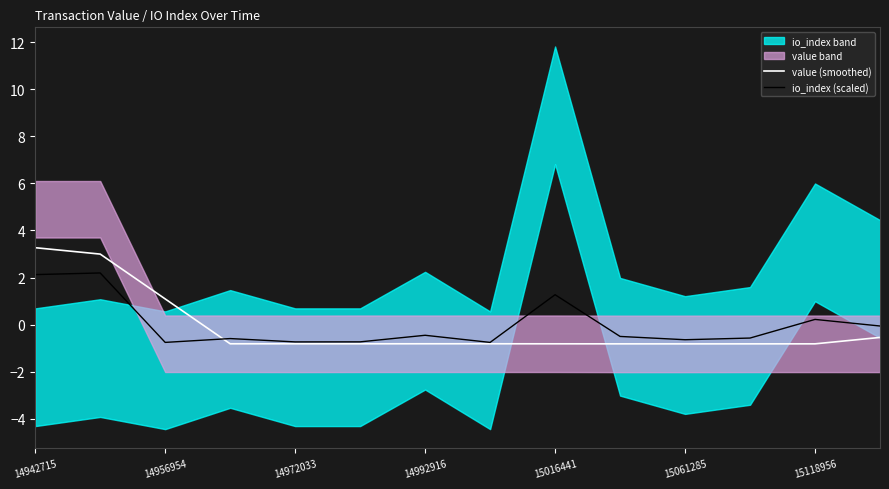

Which series has the largest total across all categories?

io_index (scaled)